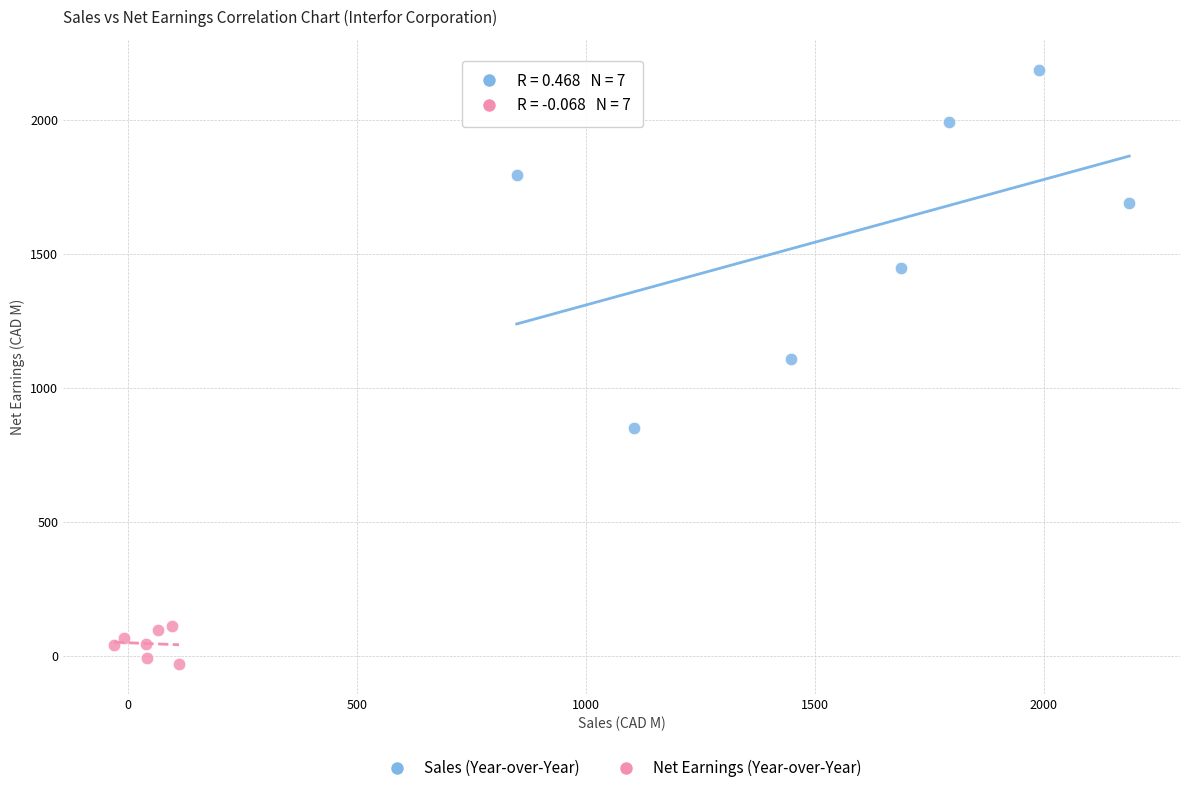

Which series reaches the maximum Y coordinate?

Sales (Year-over-Year)